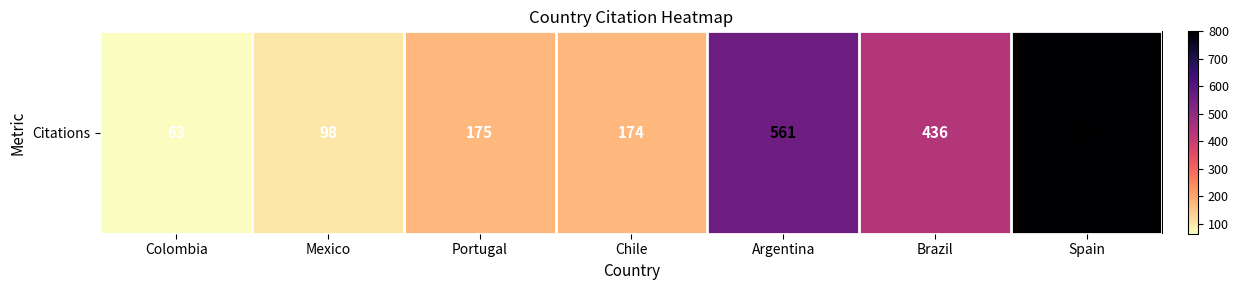

True or false: the data shows 293 at Brazil.

False